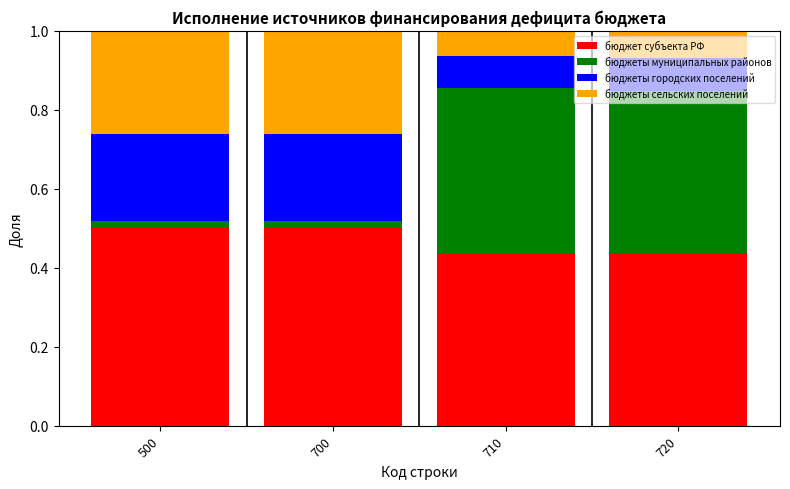

What is the sum of all бюджет субъекта РФ values?

1.9